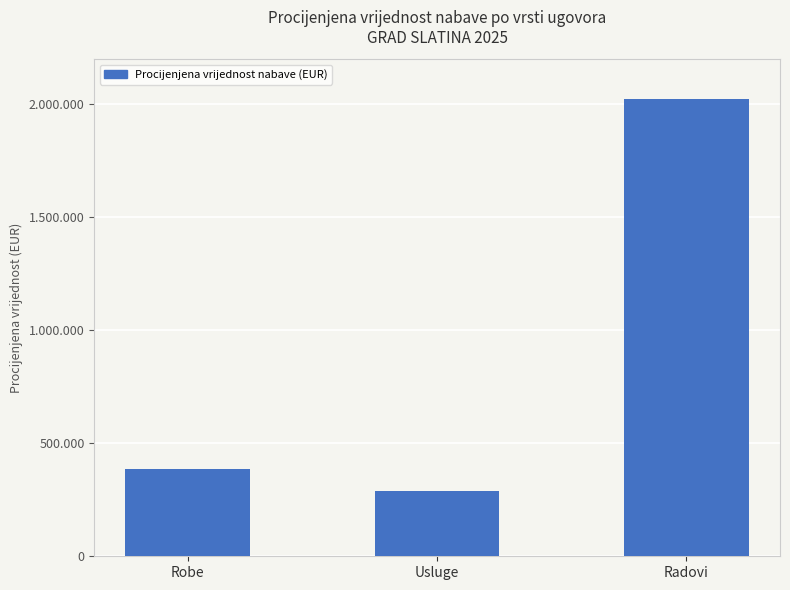

What is the difference between the maximum and minimum values?

1735000